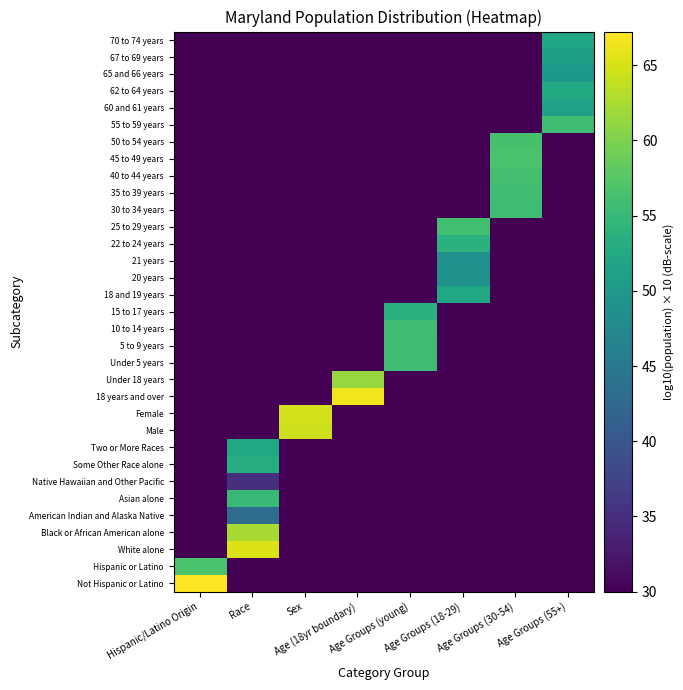

What is the maximum value shown in the chart?

67.2